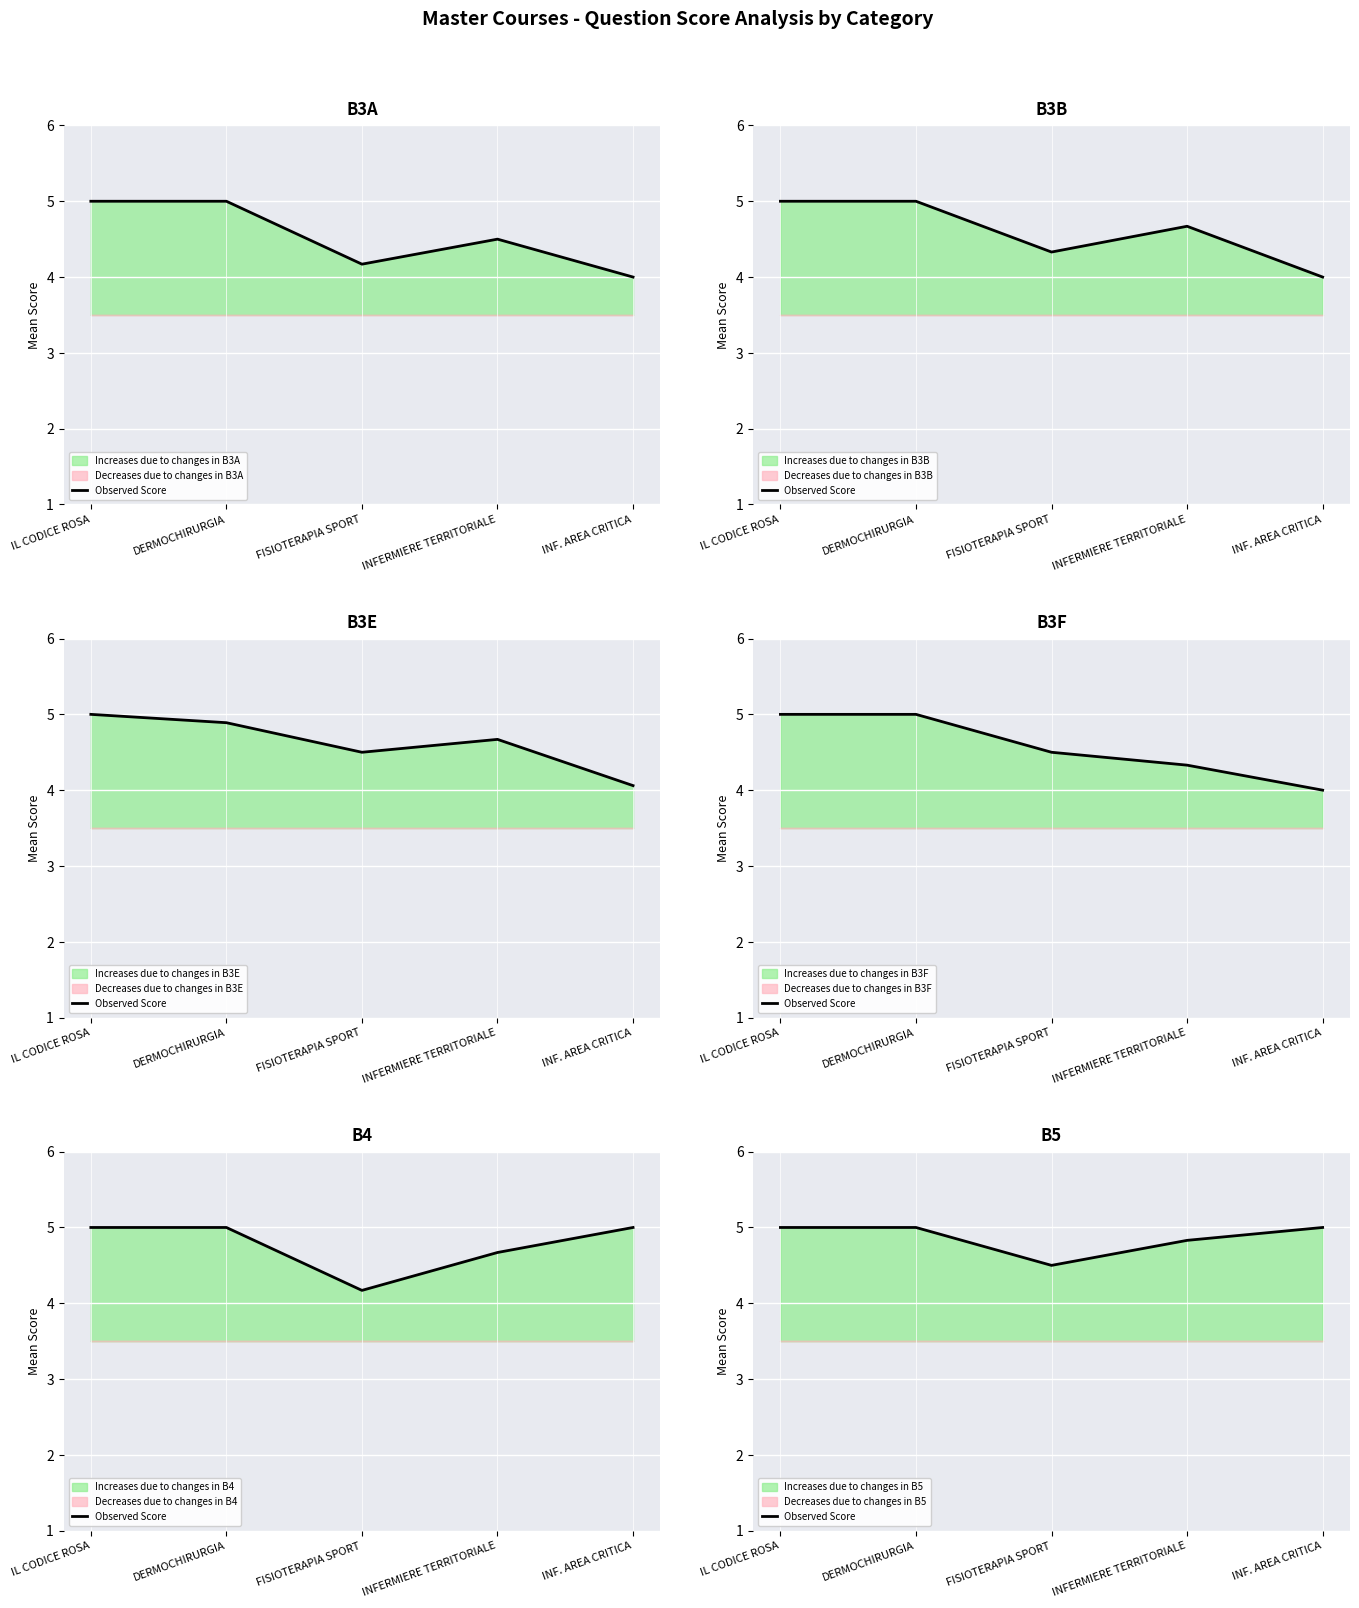

True or false: the data shows 5.0 at IL CODICE ROSA.

True